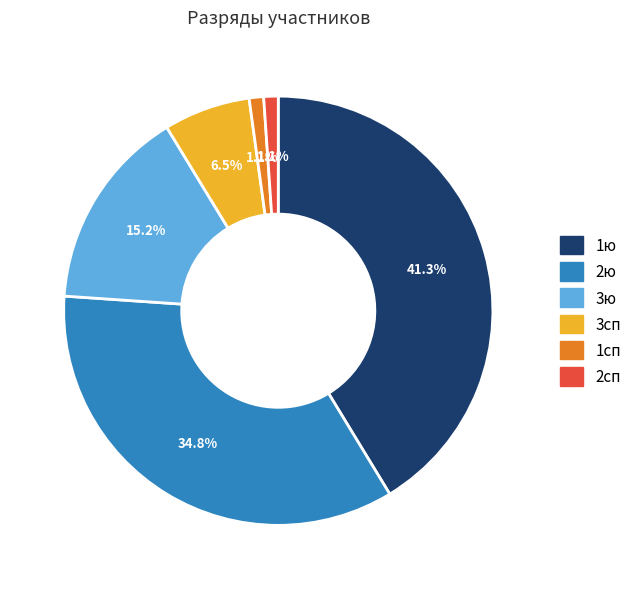

To the nearest percent, what portion does 2сп represent?

1%